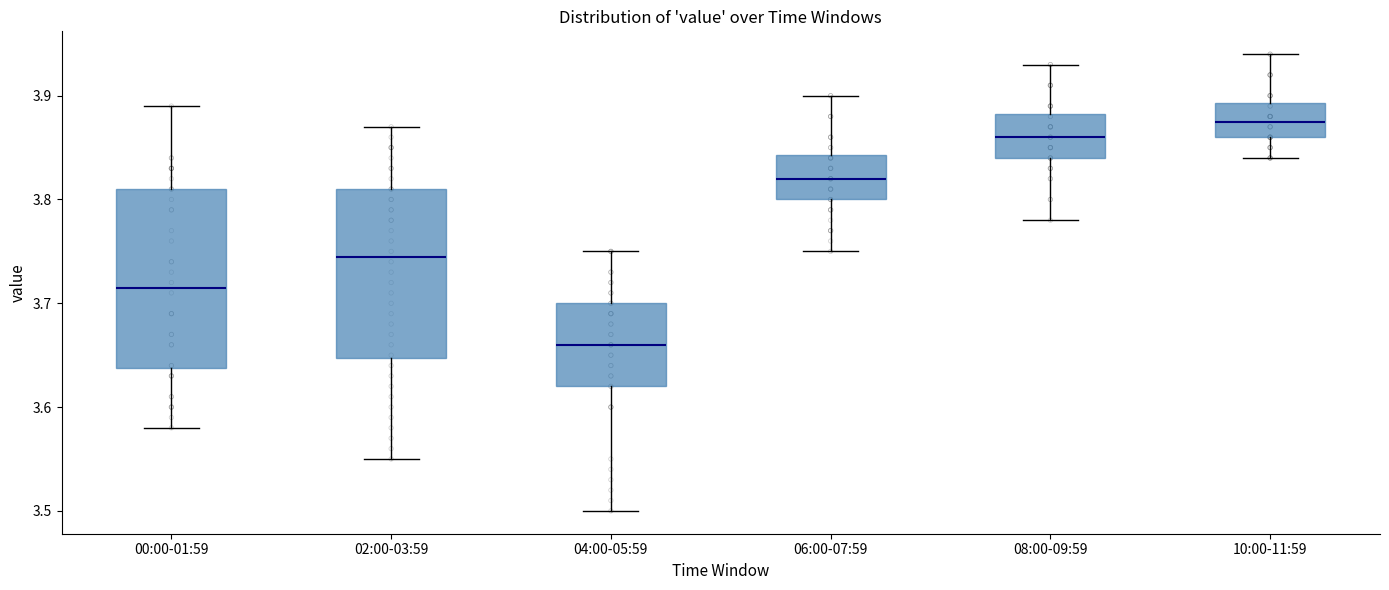

Reading left to right, transcribe this box plot: for each box, give where its median line is, the range the box spans, and where its two whiskers end, as read against the y-axis. The values are not printed on the chart, so give them approximately, as read against the axis.

00:00-01:59: median 3.72, box 3.64 to 3.81, whiskers 3.58 to 3.89
02:00-03:59: median 3.75, box 3.65 to 3.81, whiskers 3.55 to 3.87
04:00-05:59: median 3.66, box 3.62 to 3.70, whiskers 3.50 to 3.75
06:00-07:59: median 3.82, box 3.80 to 3.84, whiskers 3.75 to 3.90
08:00-09:59: median 3.86, box 3.84 to 3.88, whiskers 3.78 to 3.93
10:00-11:59: median 3.88, box 3.86 to 3.89, whiskers 3.84 to 3.94